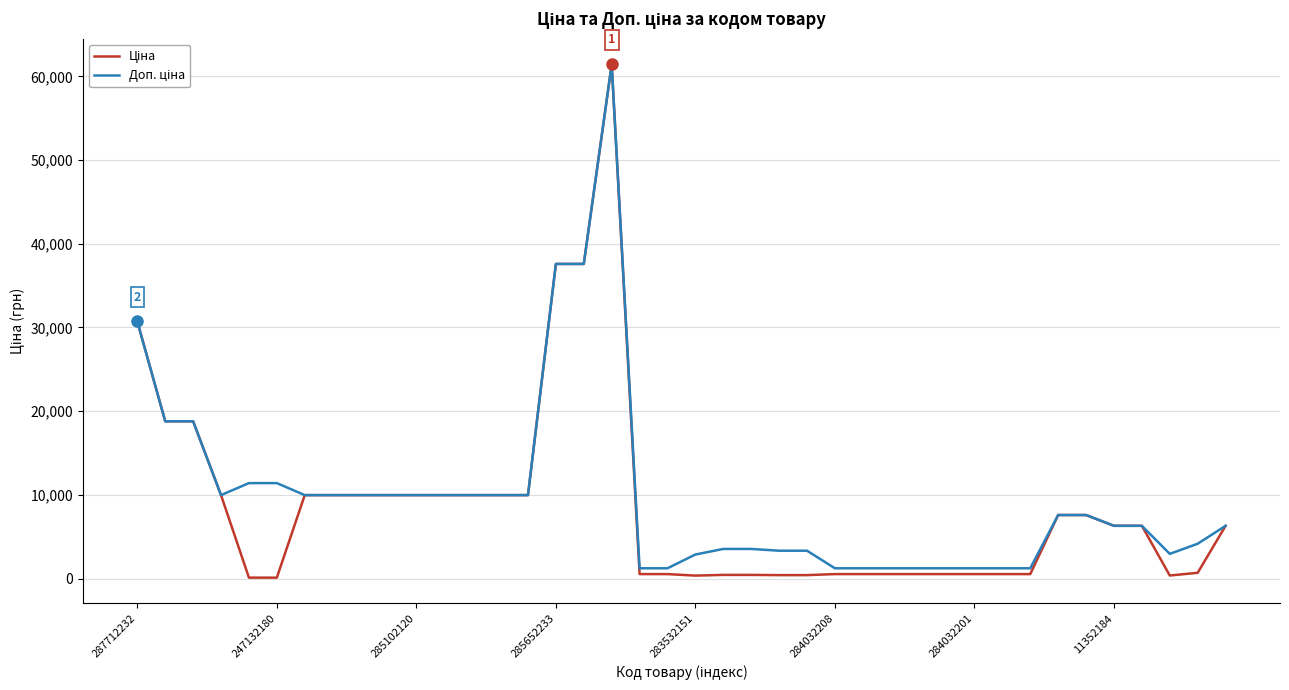

What is the maximum value shown in the chart?

61434.3